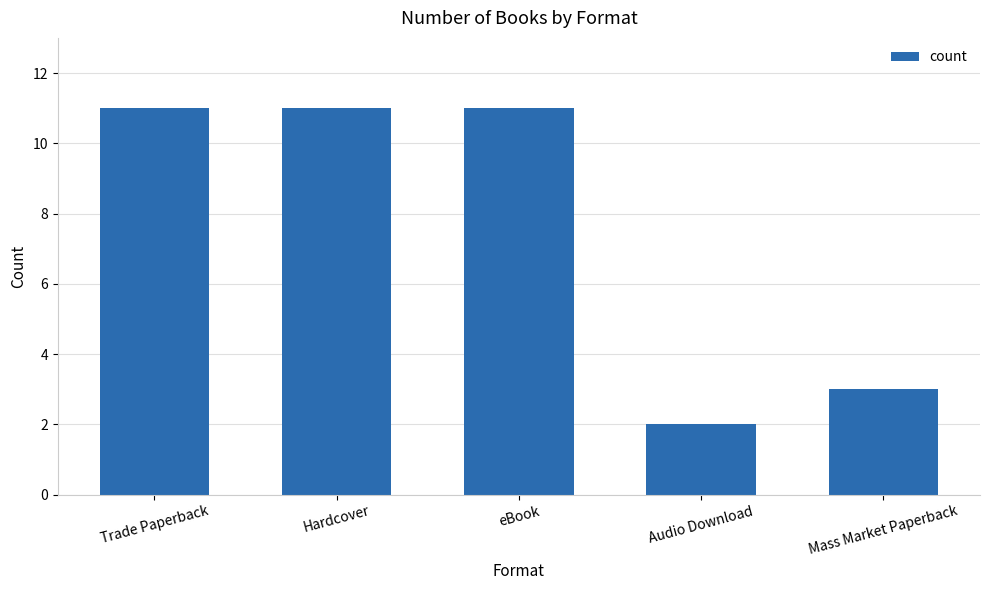

What is the label of the 5th bar from the left?

Mass Market Paperback